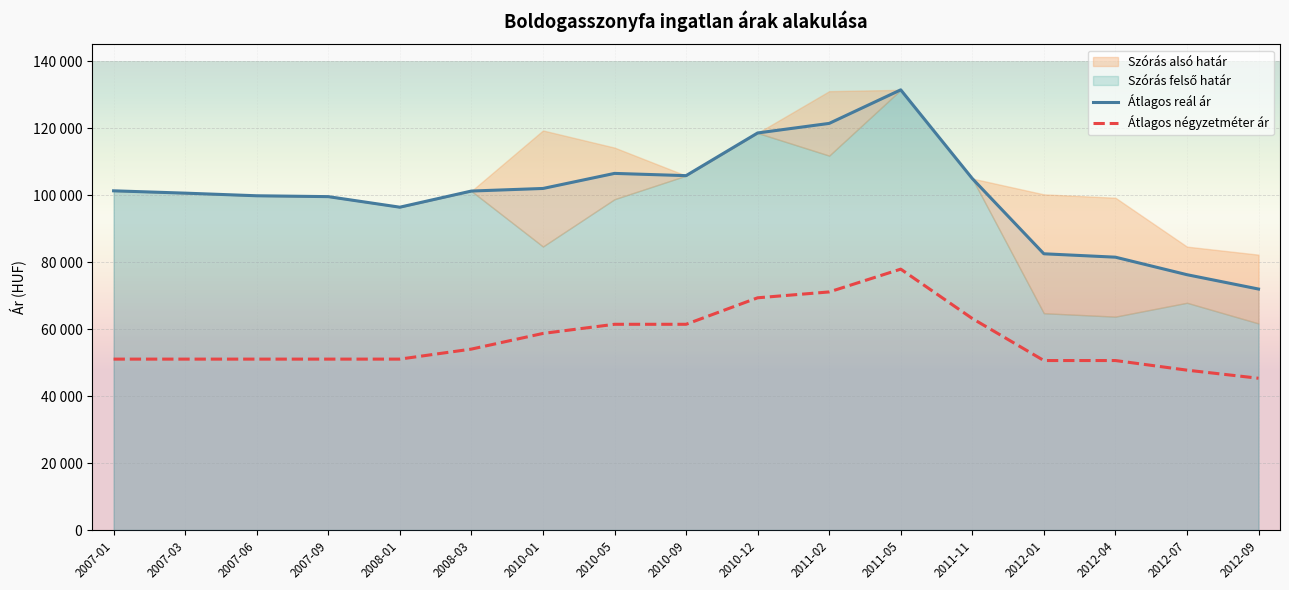

What is the approximate value of Átlagos négyzetméter ár at 2010-12, to the nearest 10?

69340